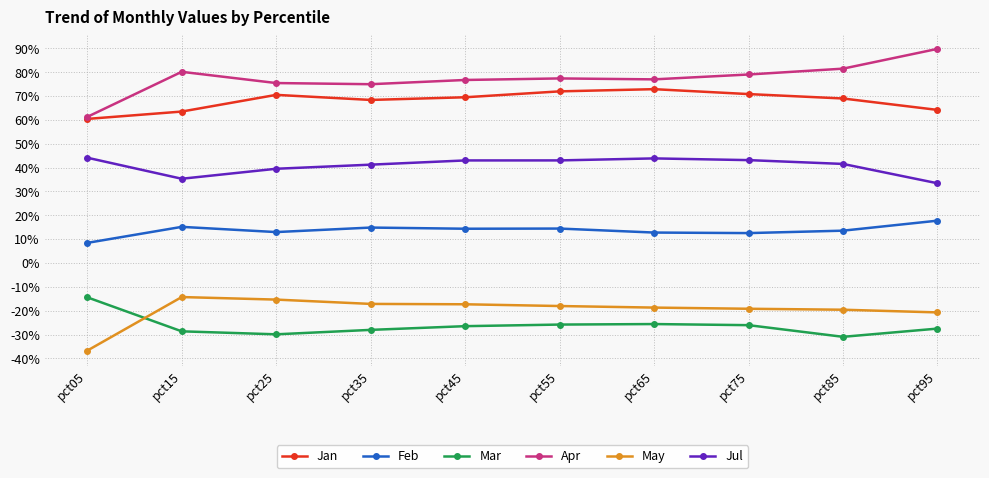

What are all the series names shown in the legend?

Jan, Feb, Mar, Apr, May, Jul